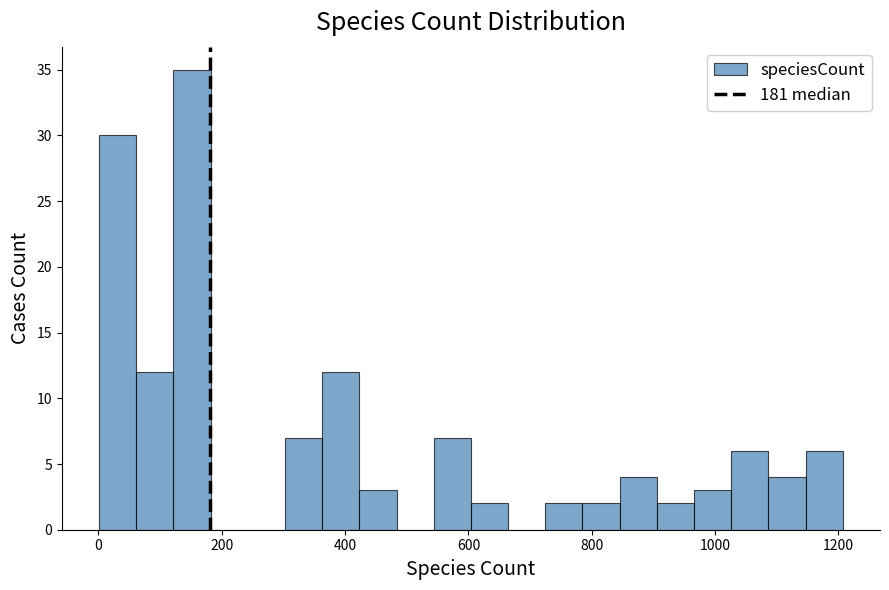

Read against the x-axis, roughly where is the centre of the tallest bar?

160